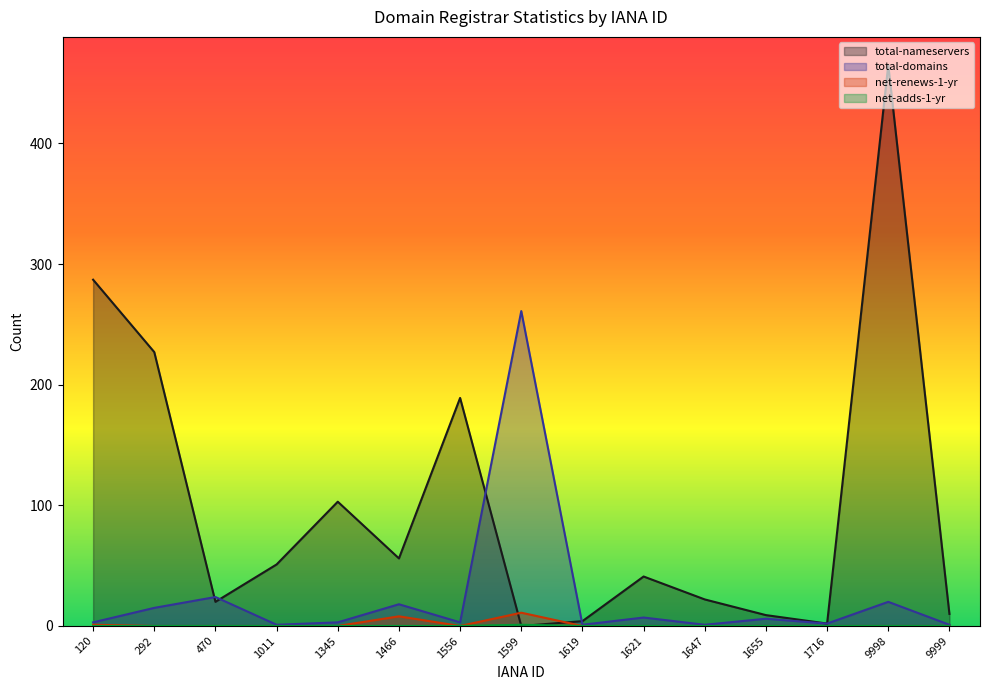

Which category has the lowest value in the total-domains series?

1011